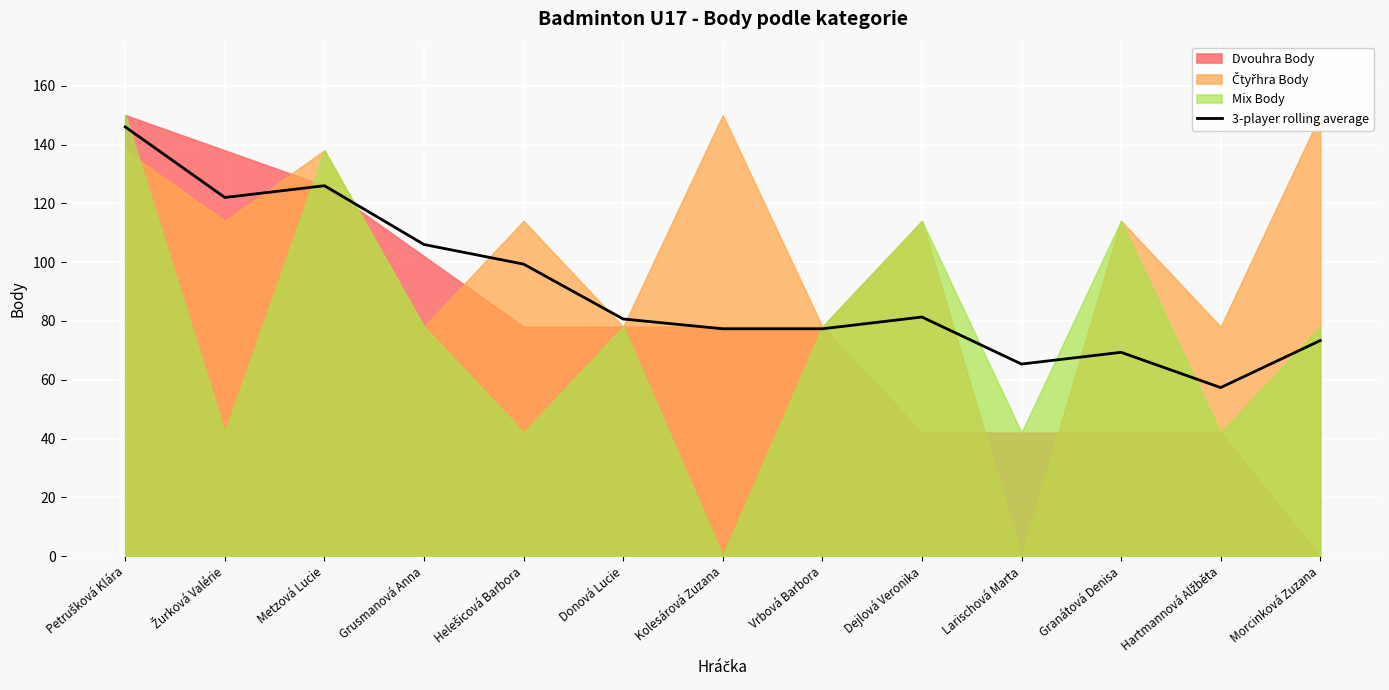

Is it true that the value at Granátová Denisa is 20.5?

False